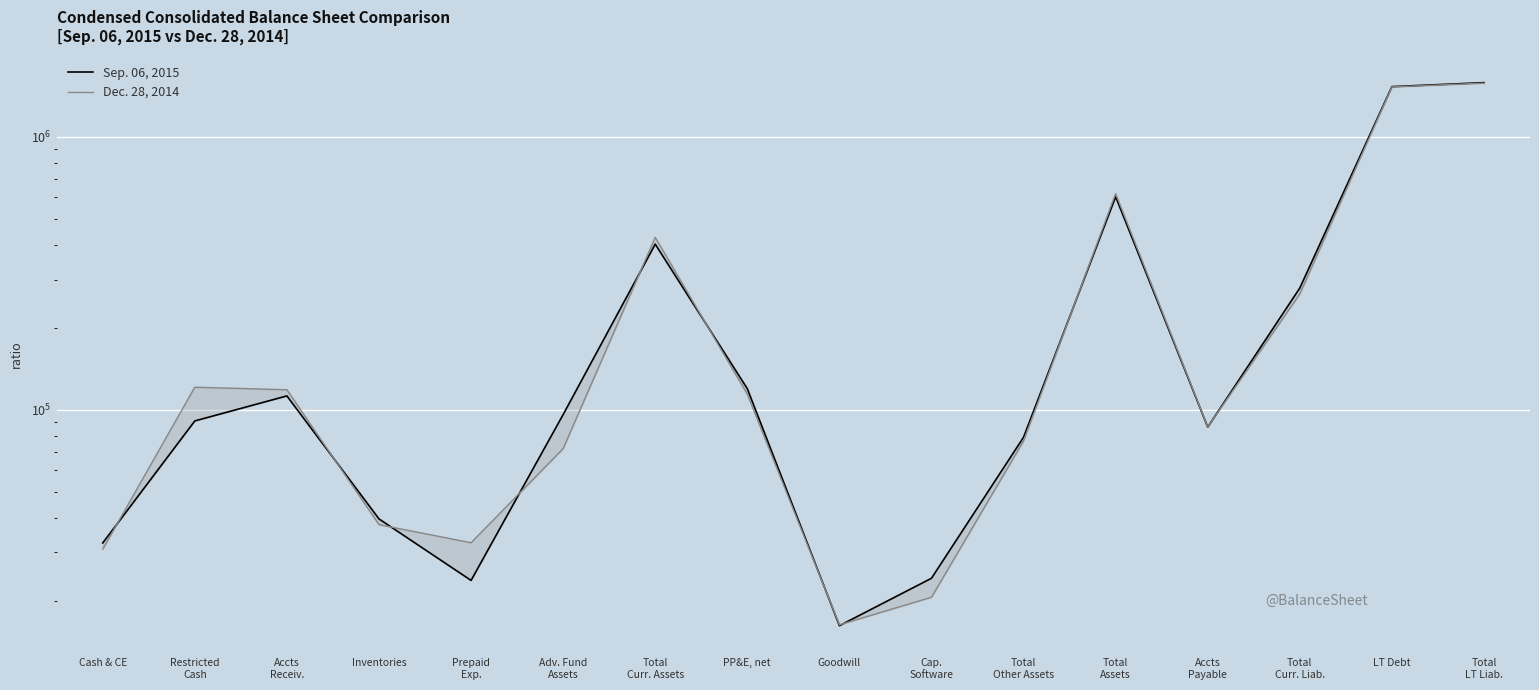

Reading left to right, transcribe all the data shown in this chart.

Sep. 06, 2015: 32506	91021	112398	39826	23701	96030	404432	119452	16176	24136	79312	603196	86423	279291	1527664	1579854
Dec. 28, 2014: 30855	120954	118395	37944	32569	72055	428361	114046	16297	20562	76873	619280	86552	265608	1523546	1573137